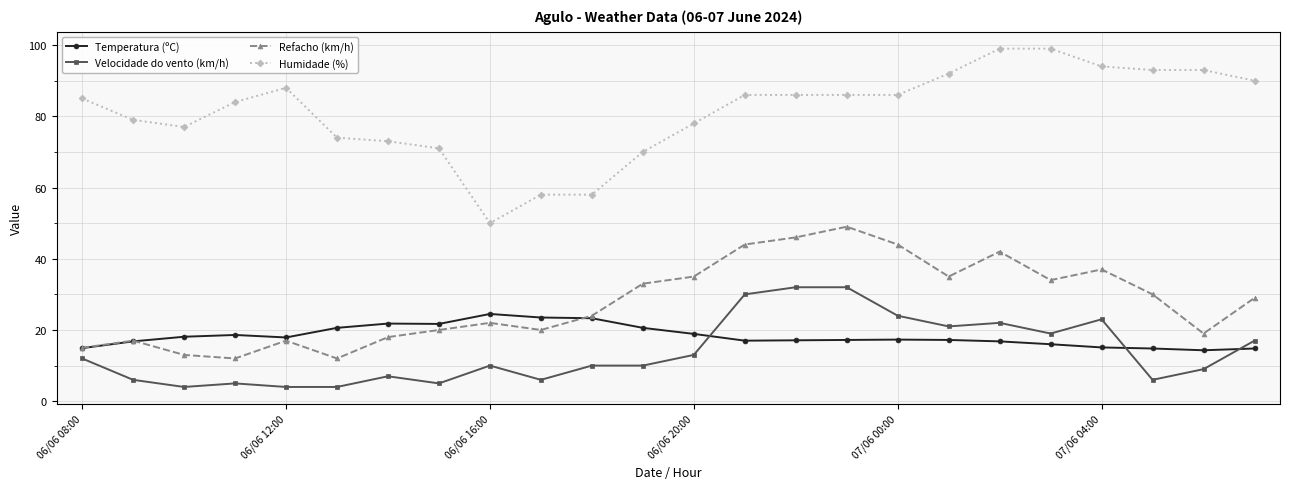

True or false: Temperatura (ºC) has more than 1 interior local peaks.

True